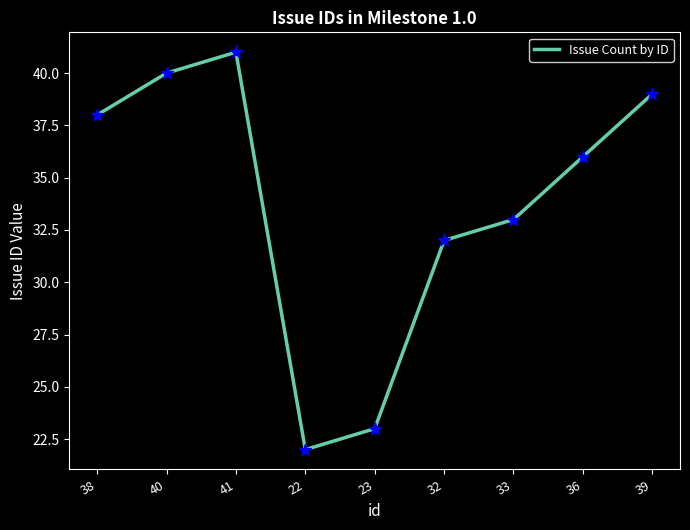

What is the change in value from 41 to 33?

-8